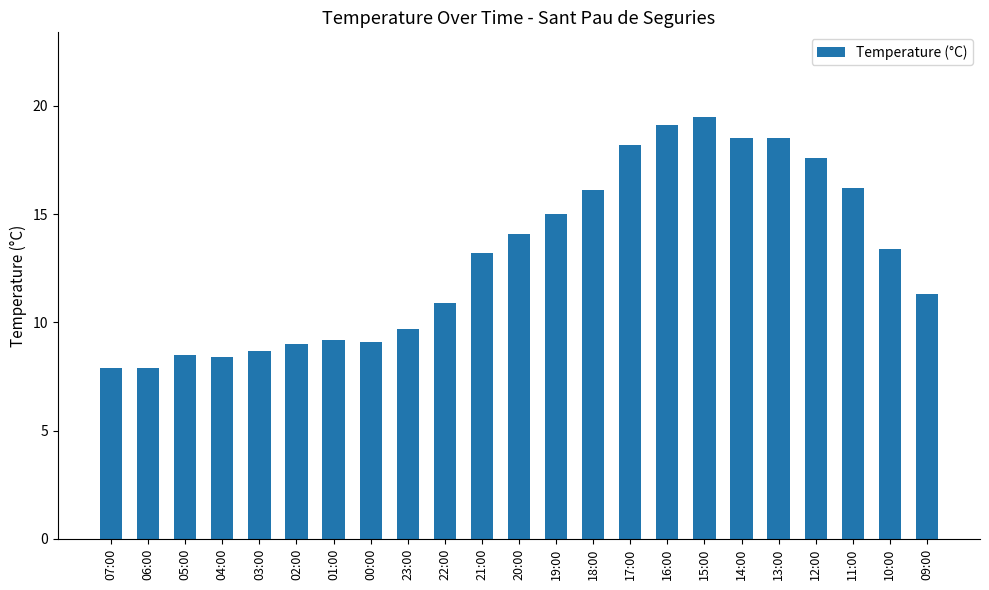

What is the maximum value shown in the chart?

19.5